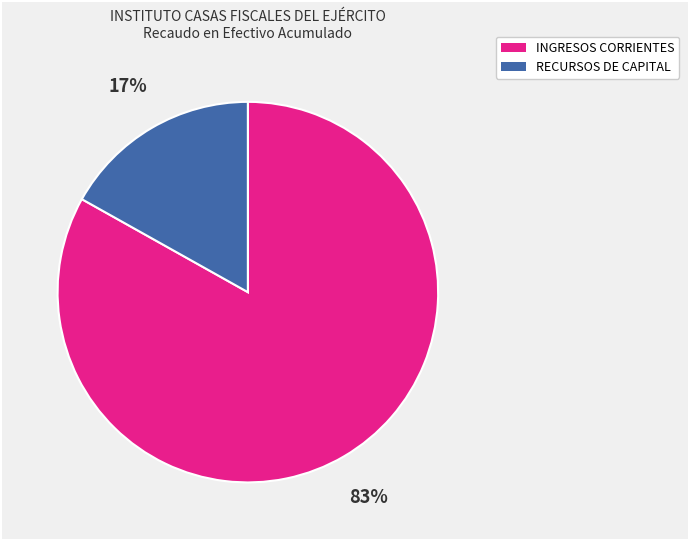

Which has a higher value, INGRESOS CORRIENTES or RECURSOS DE CAPITAL?

INGRESOS CORRIENTES